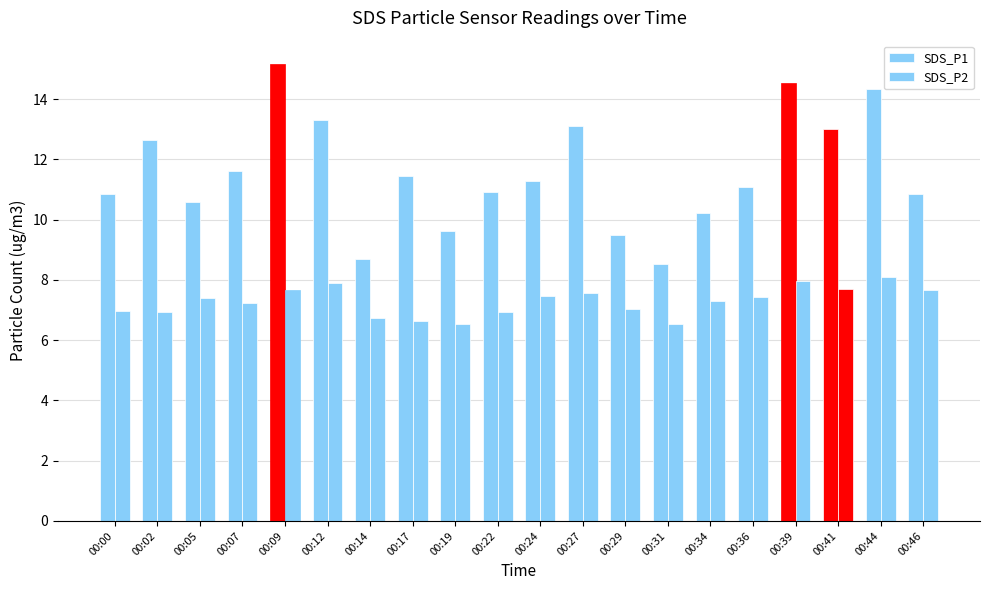

List the series in order of their overall mean, lowest first.

SDS_P2, SDS_P1